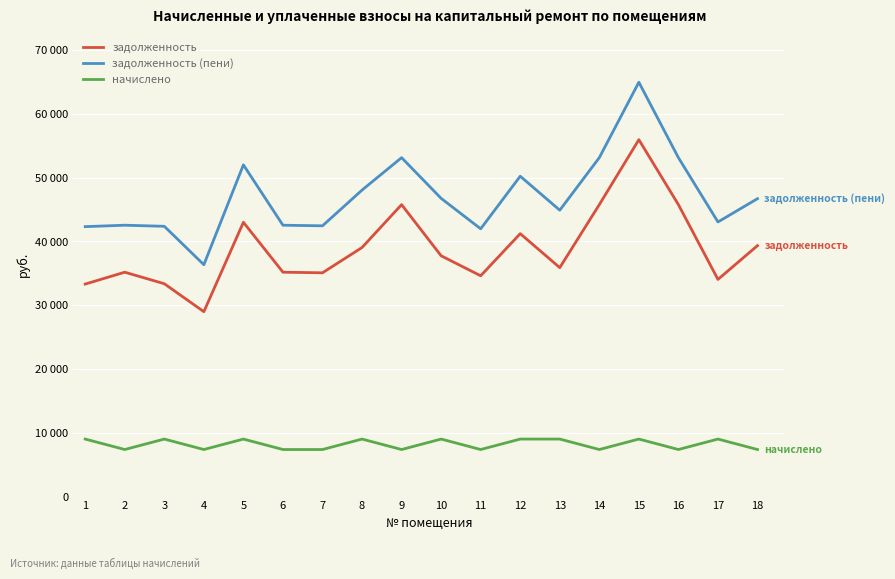

Reading left to right, transcribe all the data shown in this chart.

задолженность: 33317.2	35180.2	33370.1	28987.2	43008.8	35180.2	35087.3	39050.9	45777.6	37754.4	34617.0	41225.4	35896.1	45777.6	55964.6	45777.7	34051.0	39344.8
задолженность (пени): 42325.7	42548.9	42378.6	36355.9	52017.4	42548.9	42456.1	48059.4	53146.3	46763.0	41985.7	50234.0	44904.6	53146.3	64973.1	53146.4	43059.6	46713.5
начислено: 9008.5	7368.7	9008.5	7368.7	9008.5	7368.7	7368.7	9008.5	7368.7	9008.5	7368.7	9008.5	9008.5	7368.7	9008.5	7368.7	9008.5	7368.7